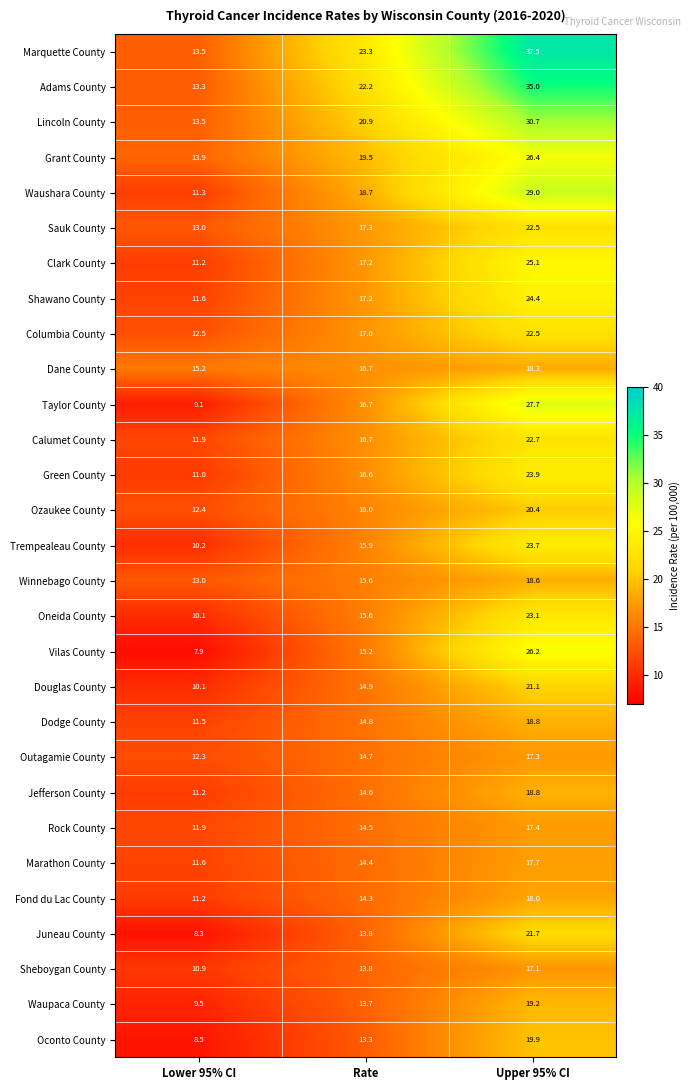

Which label corresponds to the largest value in the chart?

Upper 95% CI